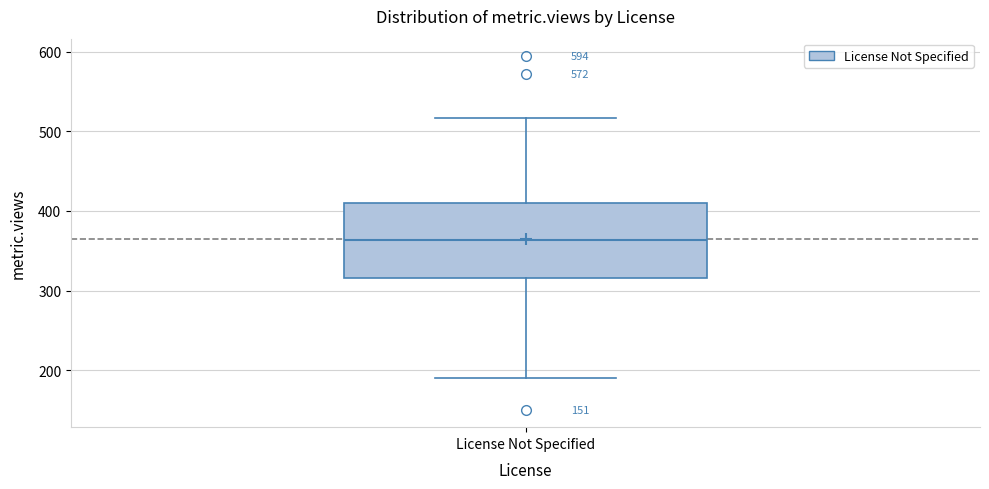

Transcribe this box plot: give where the median line is, the range the box spans, and where the two whiskers end, as read against the y-axis. The values are not printed on the chart, so give them approximately, as read against the axis.

median 360, box 320 to 410, whiskers 190 to 520